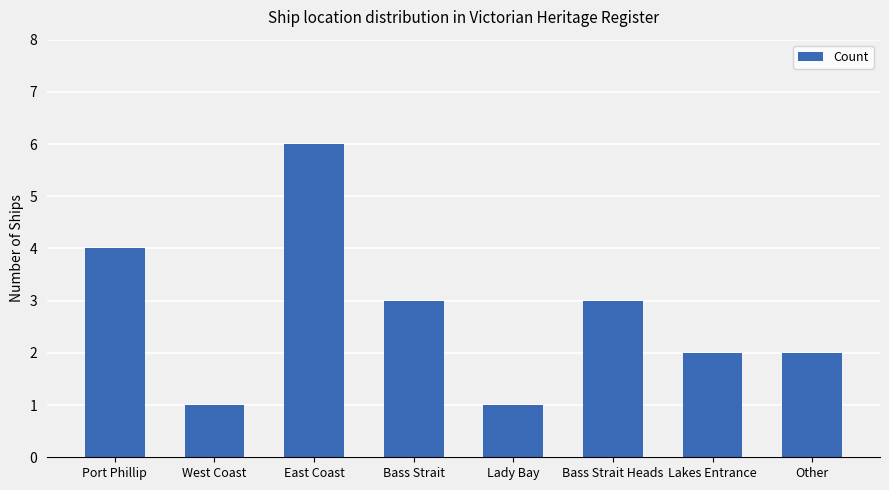

How many bars are there in total?

8